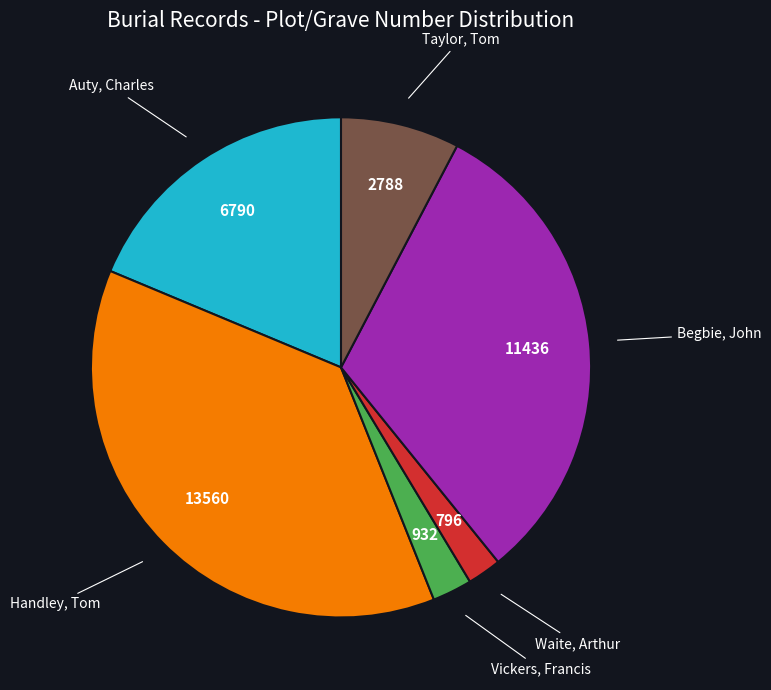

How many slices are in this pie chart?

6